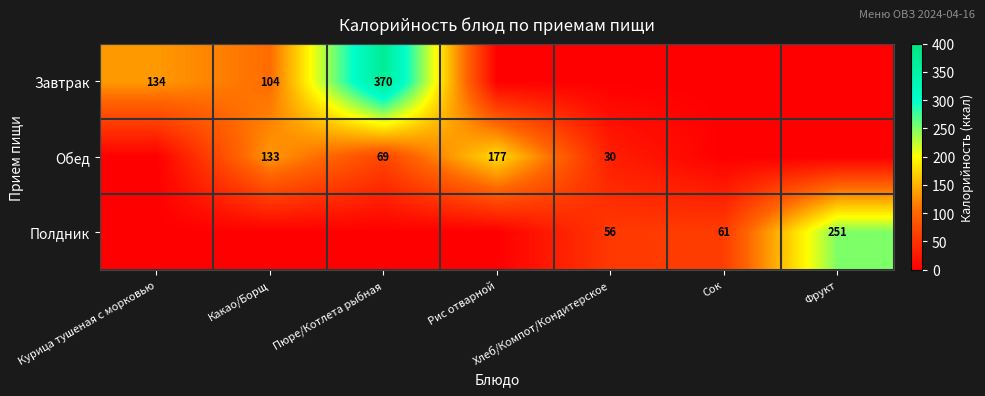

The Полдник series shows 98 at Сок. True or false?

False